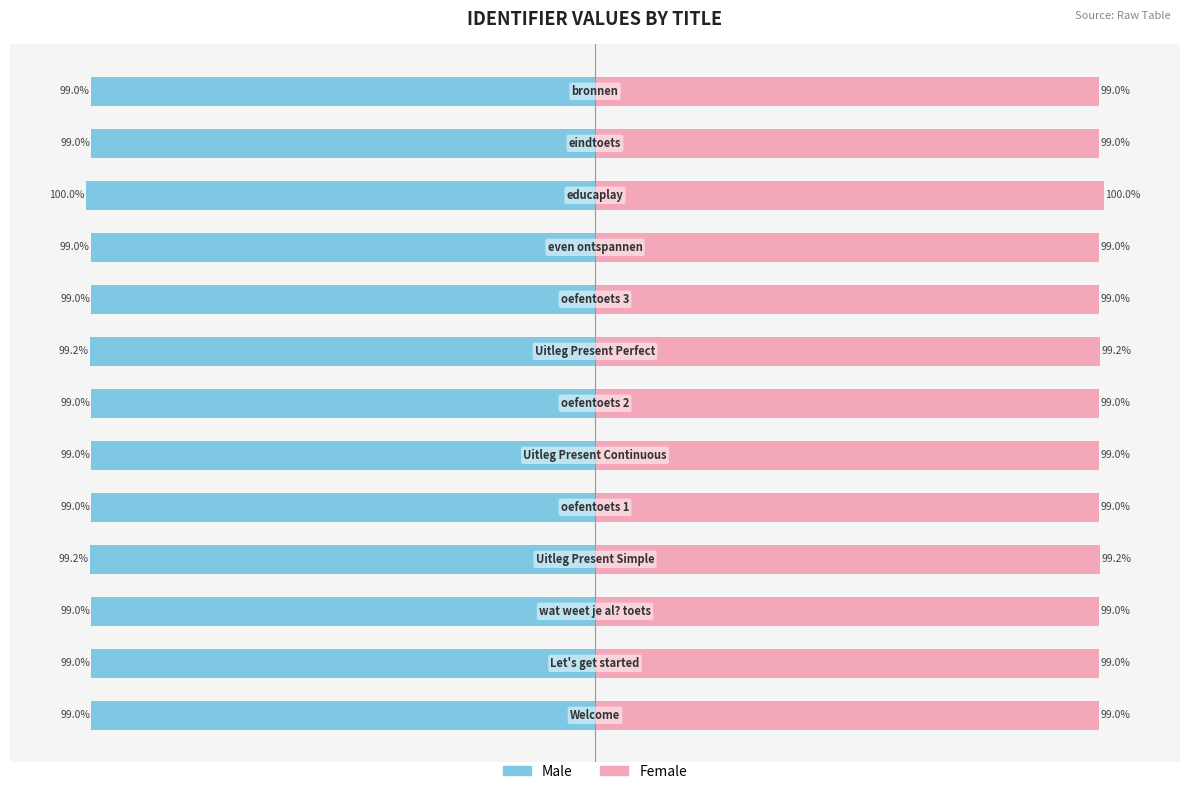

Which series has the largest range (max minus min)?

Male